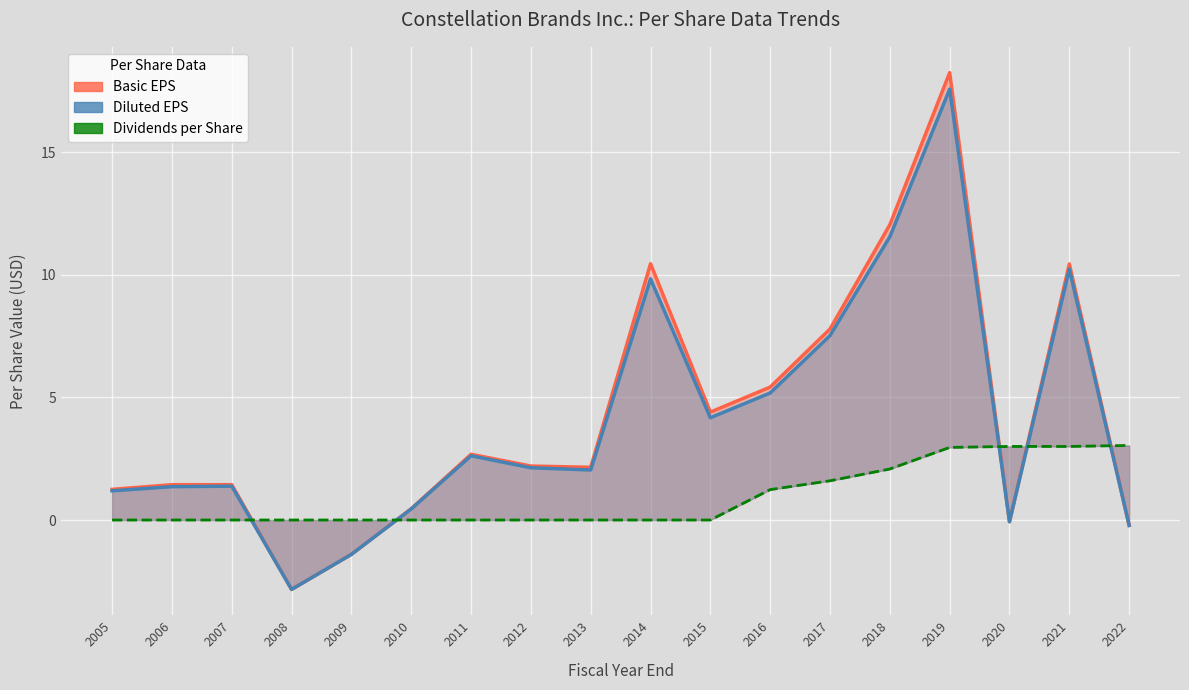

What is the minimum value shown in the chart?

-2.8